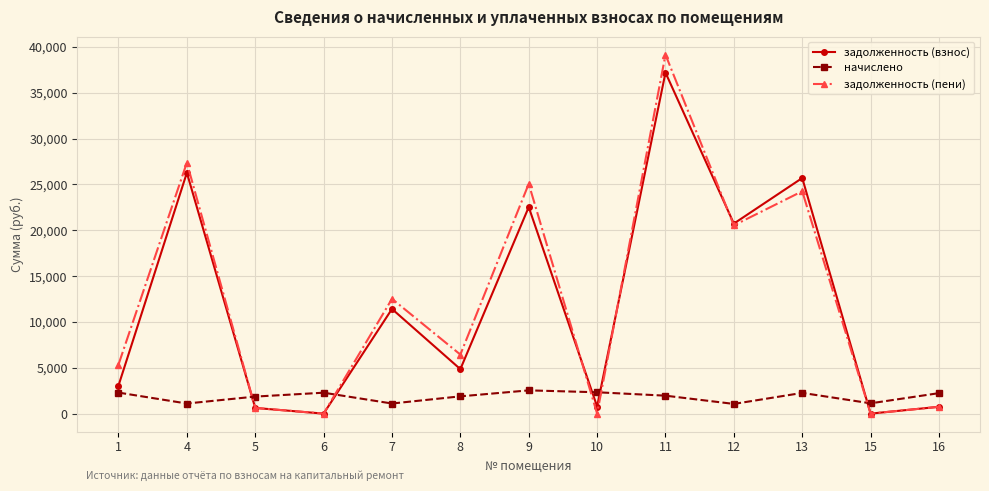

True or false: задолженность (взнос) and задолженность (пени) cross at least once.

True